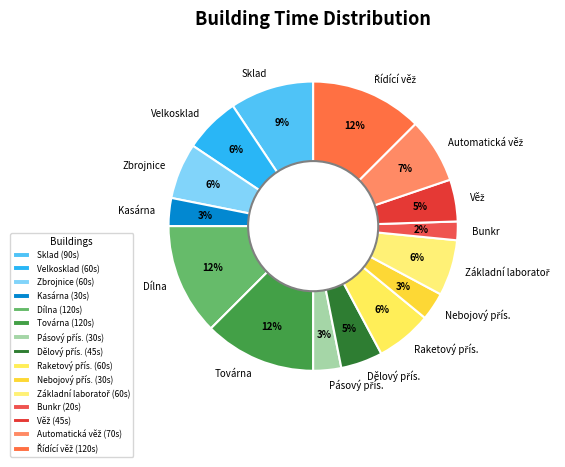

Does Zbrojnice represent more than half of the total?

No